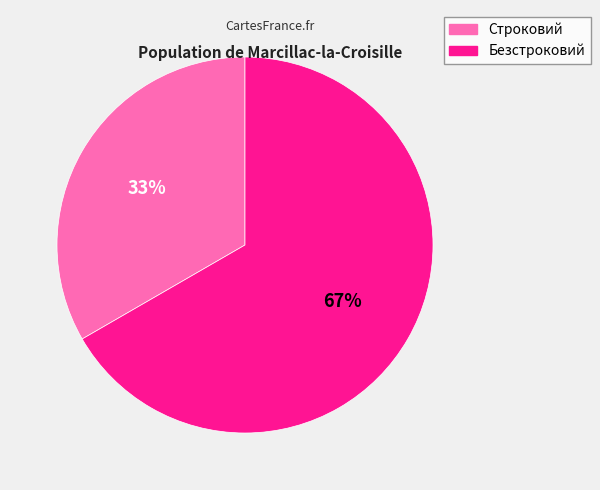

Count the number of slices in the pie.

2